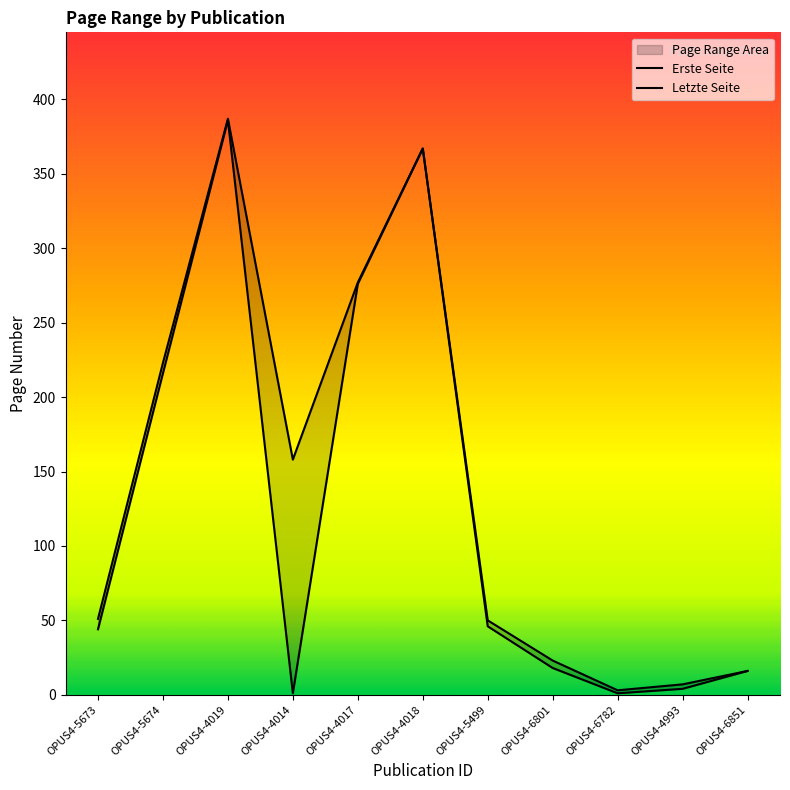

What is the average value of the Erste Seite series?

125